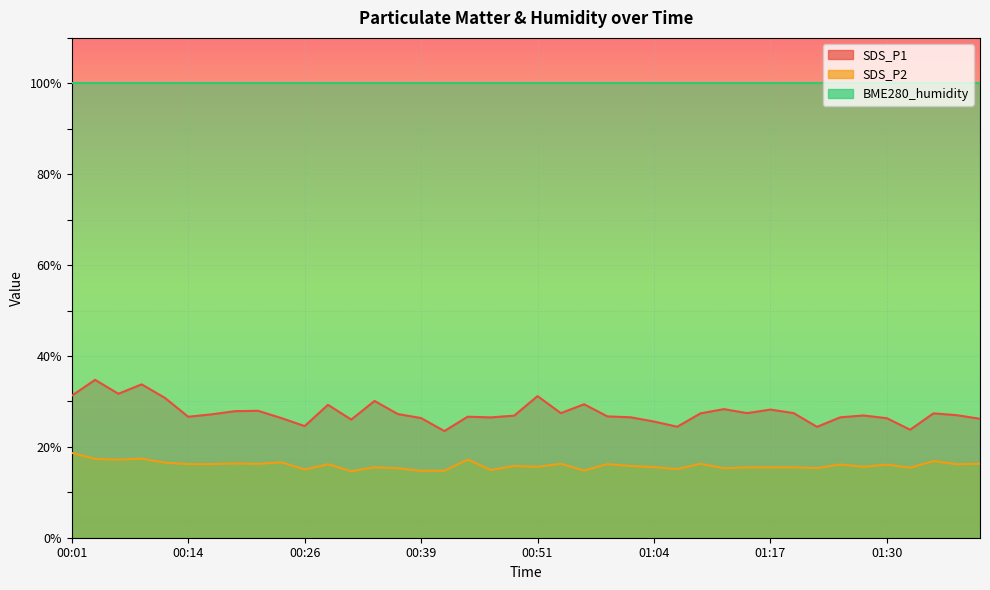

True or false: SDS_P1 and SDS_P2 cross at least once.

False